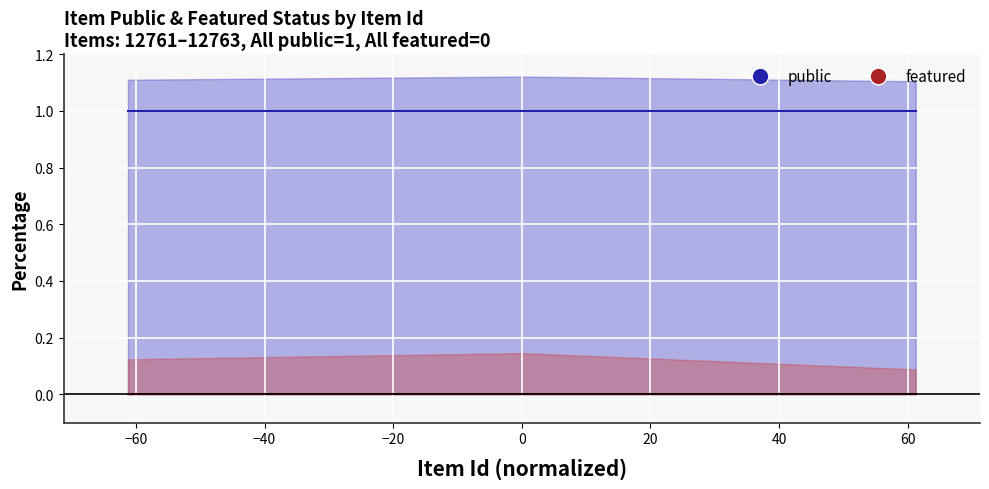

How many data points does each series have?

3